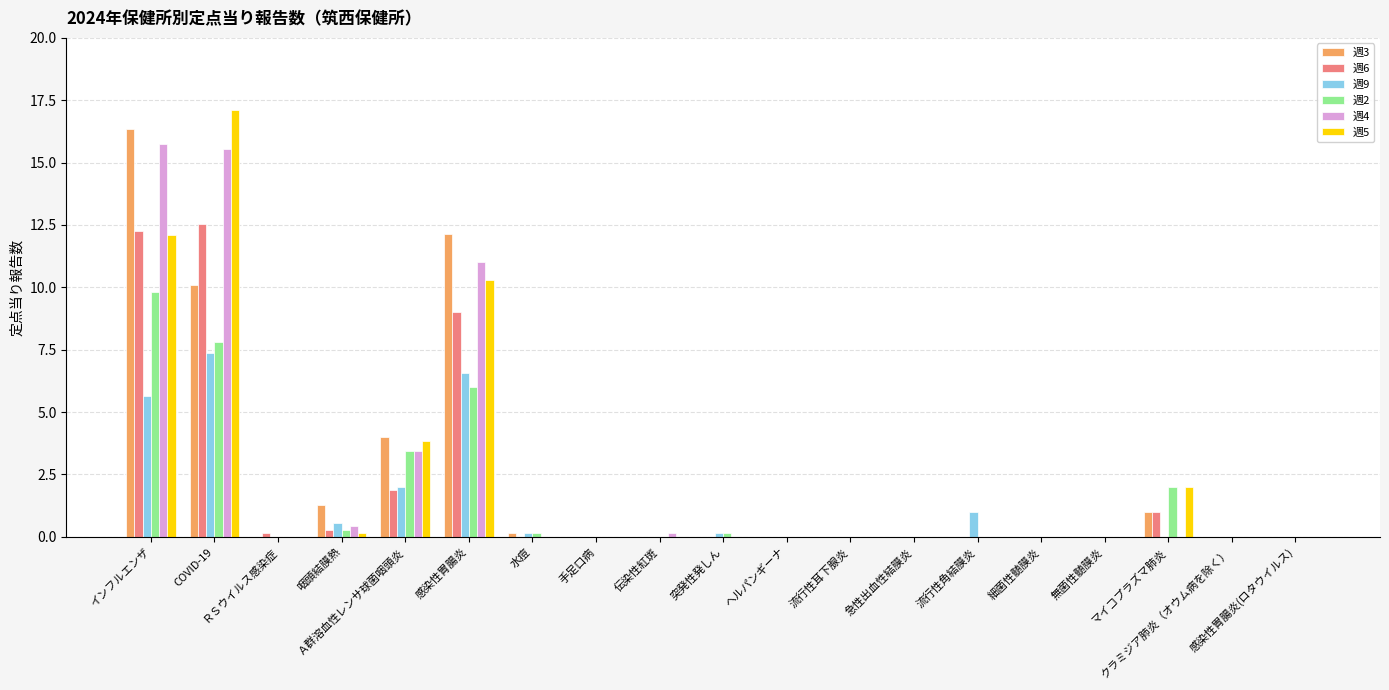

Reading left to right, extract all data points from this chart.

週3: 16.4	10.1	0.0	1.3	4.0	12.1	0.1	0.0	0.0	0.0	0.0	0.0	0.0	0.0	0.0	0.0	1.0	0.0	0.0
週6: 12.3	12.5	0.1	0.3	1.9	9.0	0.0	0.0	0.0	0.0	0.0	0.0	0.0	0.0	0.0	0.0	1.0	0.0	0.0
週9: 5.6	7.4	0.0	0.6	2.0	6.6	0.1	0.0	0.0	0.1	0.0	0.0	0.0	1.0	0.0	0.0	0.0	0.0	0.0
週2: 9.8	7.8	0.0	0.3	3.4	6.0	0.1	0.0	0.0	0.1	0.0	0.0	0.0	0.0	0.0	0.0	2.0	0.0	0.0
週4: 15.7	15.5	0.0	0.4	3.4	11.0	0.0	0.0	0.1	0.0	0.0	0.0	0.0	0.0	0.0	0.0	0.0	0.0	0.0
週5: 12.1	17.1	0.0	0.1	3.9	10.3	0.0	0.0	0.0	0.0	0.0	0.0	0.0	0.0	0.0	0.0	2.0	0.0	0.0